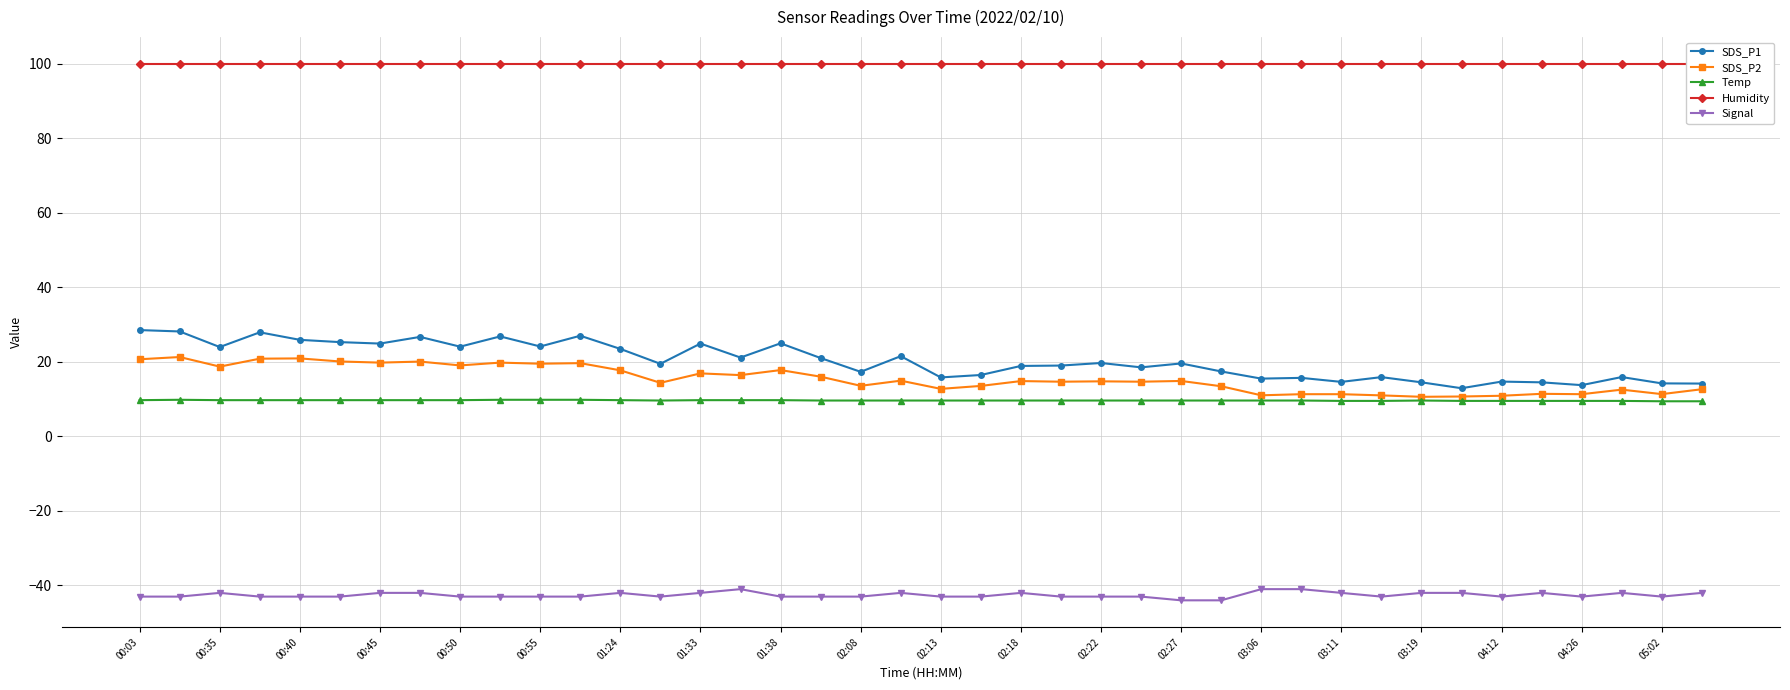

True or false: Signal has more than 0 interior local peaks.

True